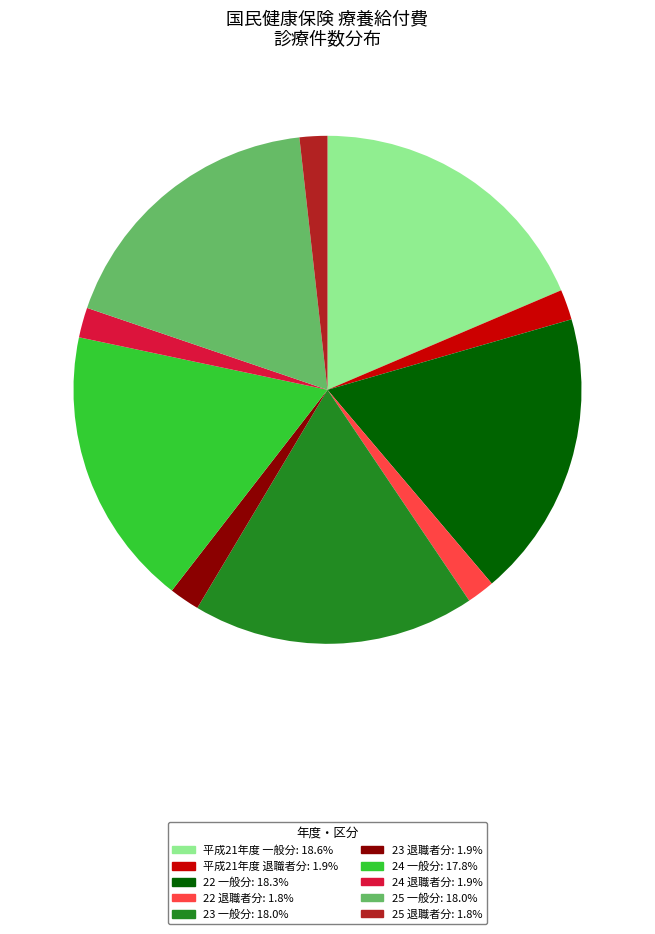

Combined, do 25 退職者分 and 24 一般分 account for over 50%?

No